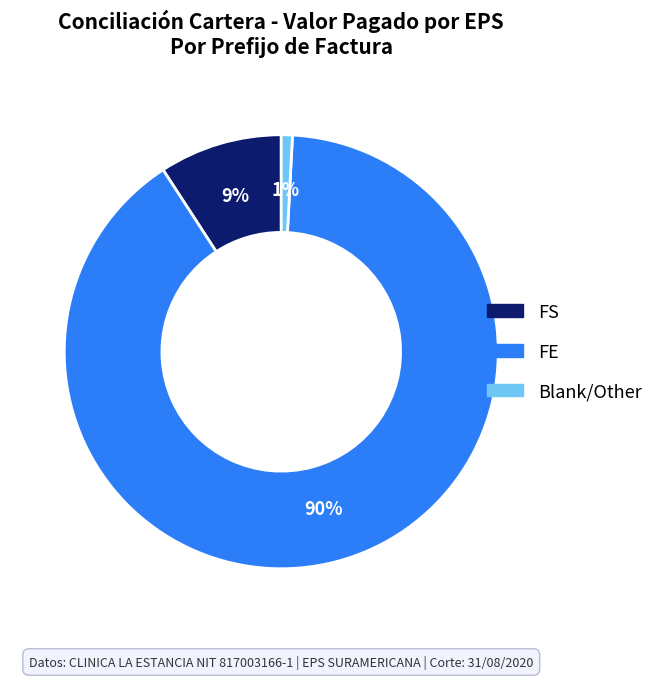

Does any single category account for the majority?

Yes